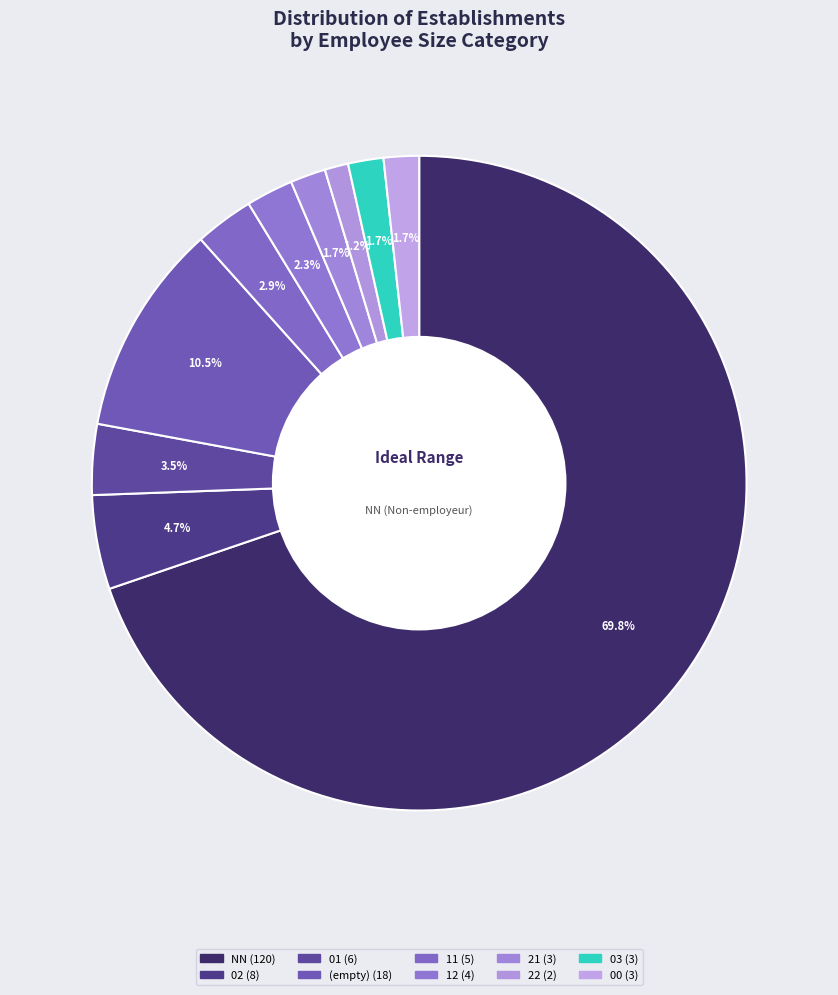

How many slices are in this pie chart?

10